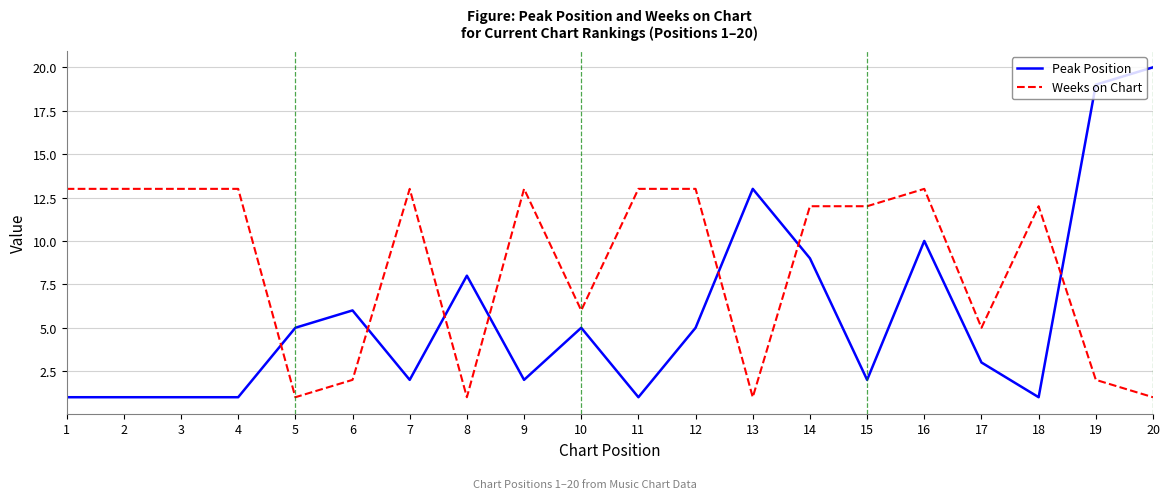

Between 6 and 11, which series saw the biggest shift?

Weeks on Chart